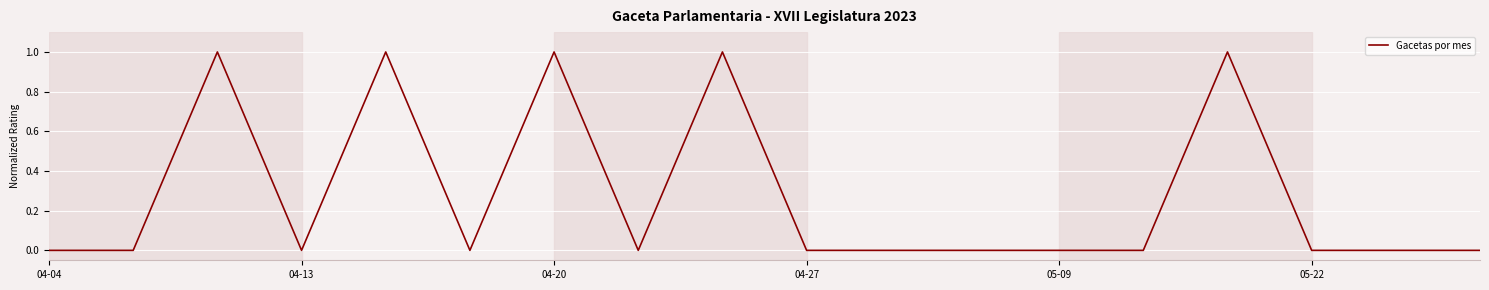

Reading left to right, list all the values displayed in this chart.

0	0	1	0	1	0	1	0	1	0	0	0	0	0	1	0	0	0